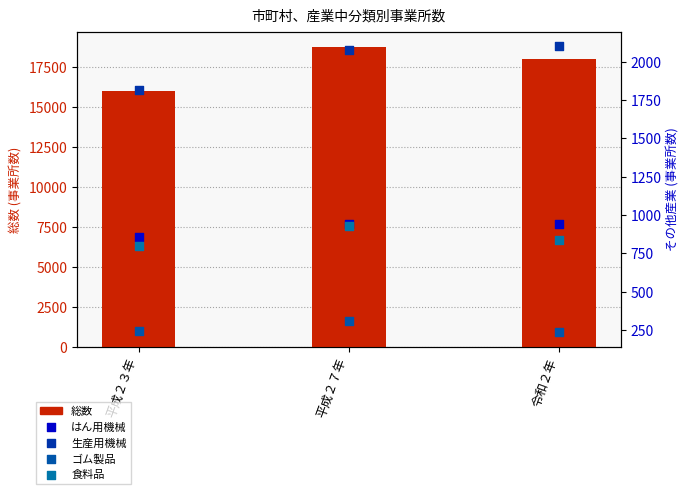

Which series has the largest Y range (max minus min)?

総数